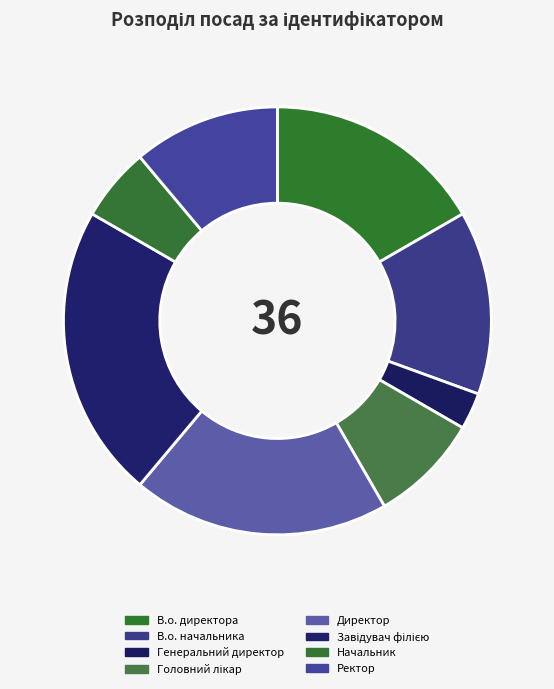

Count the number of slices in the pie.

8